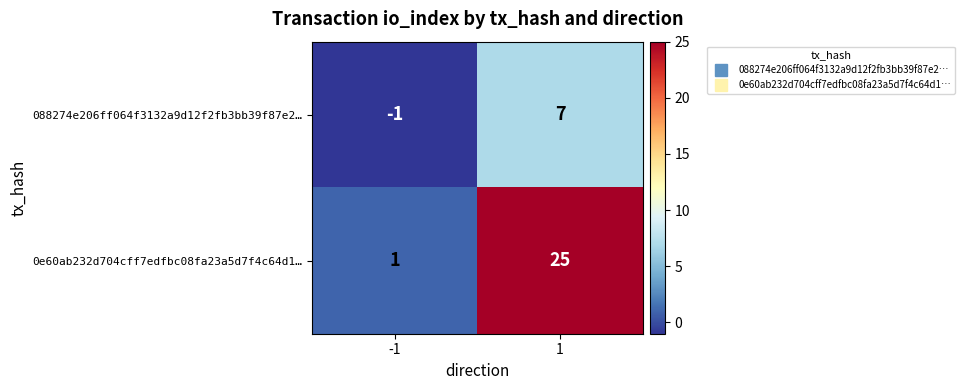

How many data points does each series have?

2